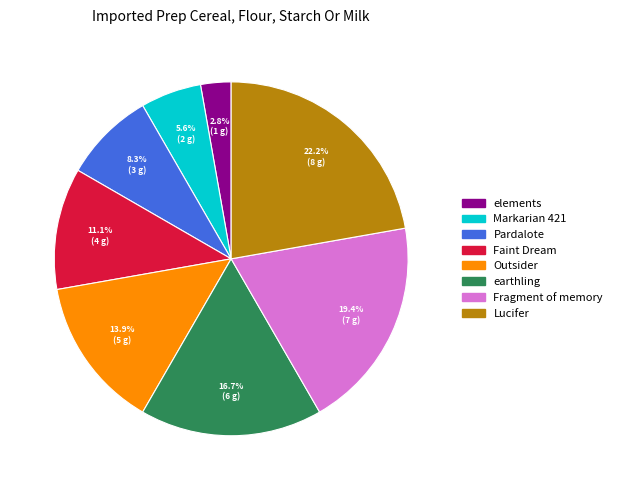

Does elements account for over 50% of the chart?

No